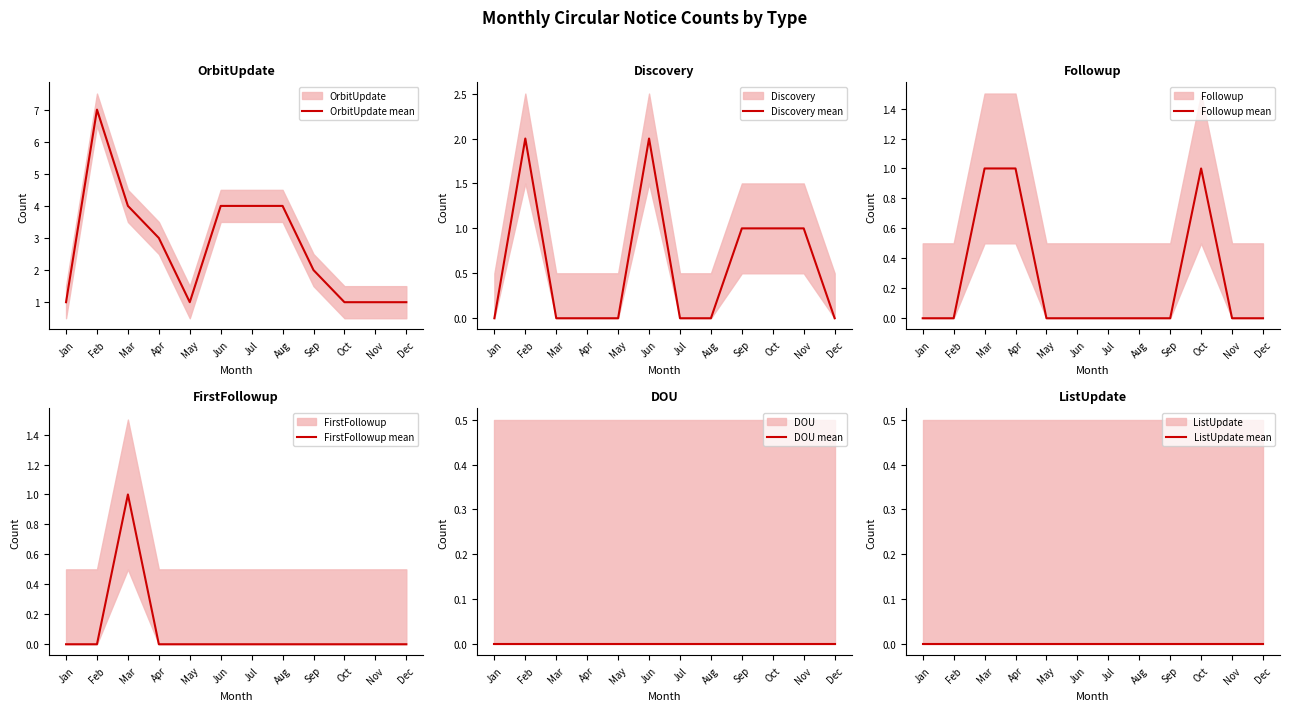

The ListUpdate mean series shows 0 at Dec. True or false?

True